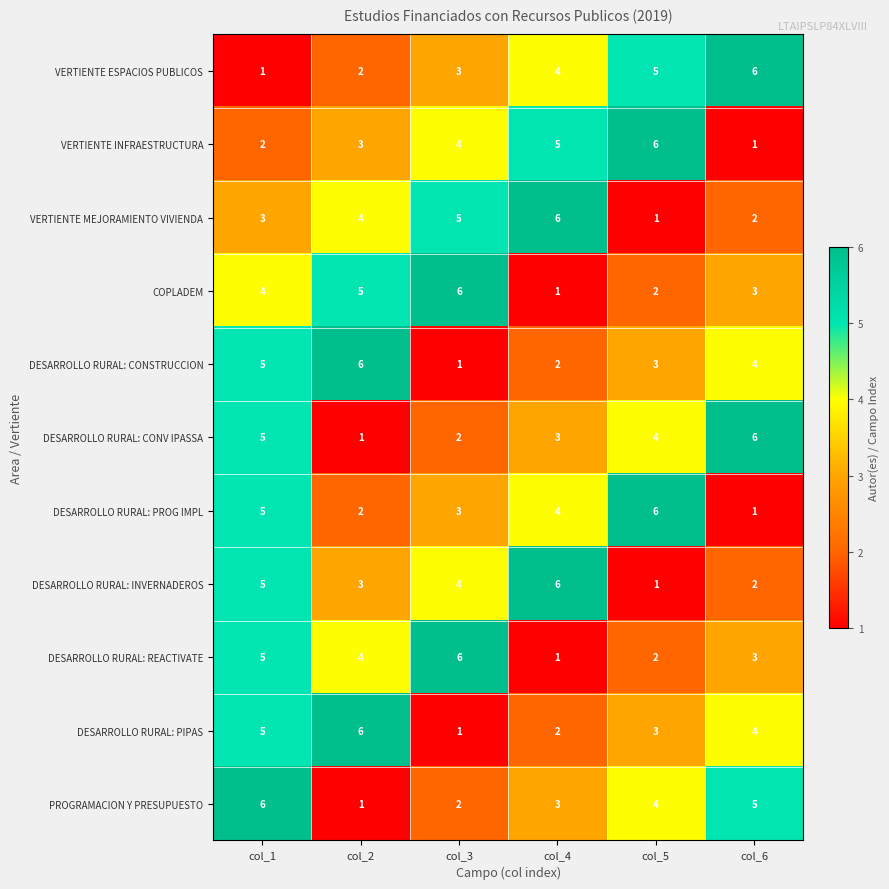

At which category is the sum across all series the highest?

col_1